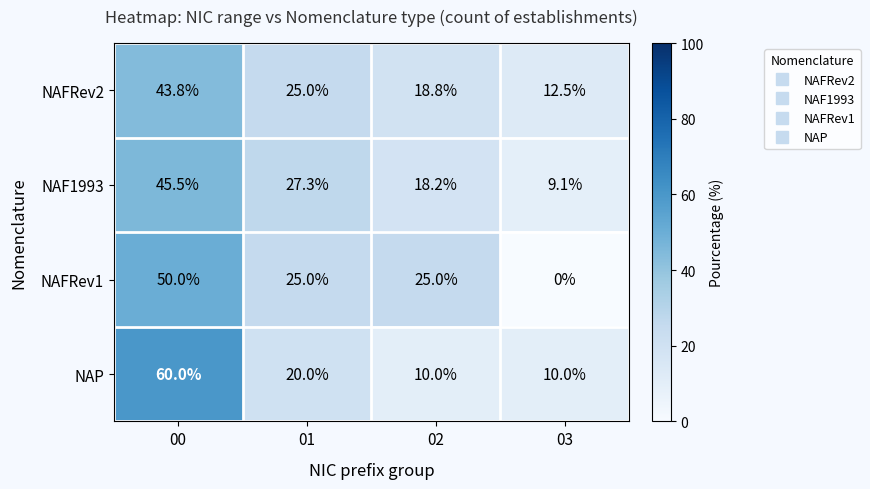

At which category is the sum across all series the highest?

00